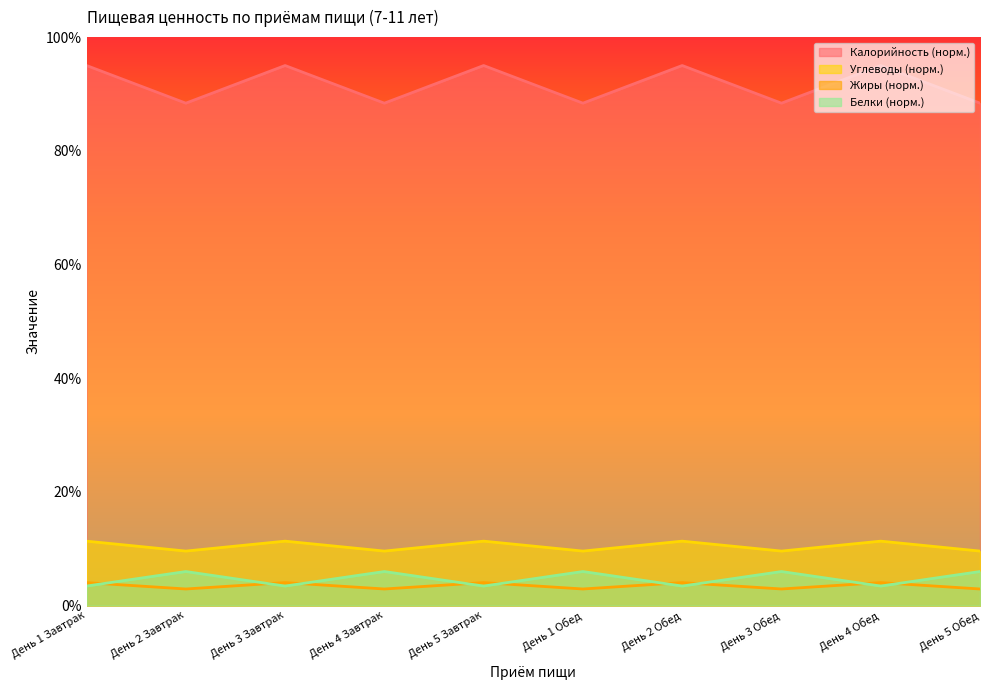

At which category does Углеводы reach its first local peak?

День 3 Завтрак